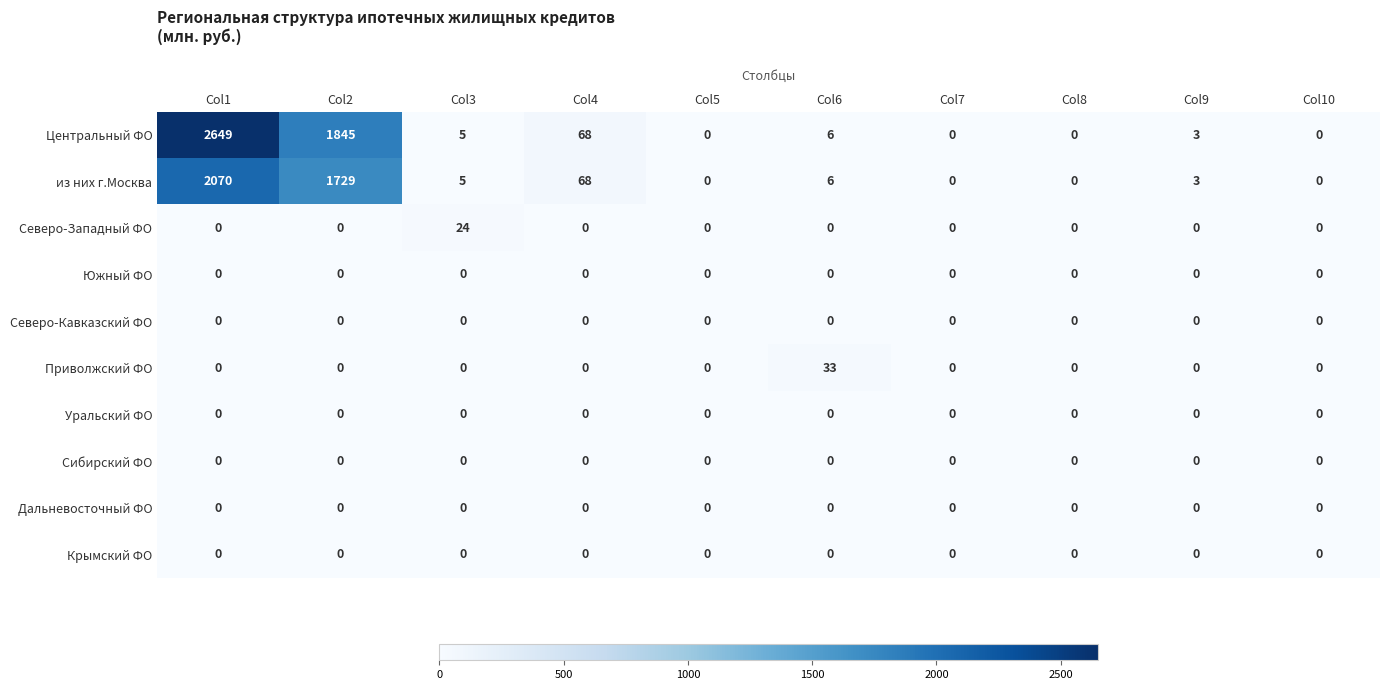

The value of Крымский ФО at Col3 is 0. True or false?

True